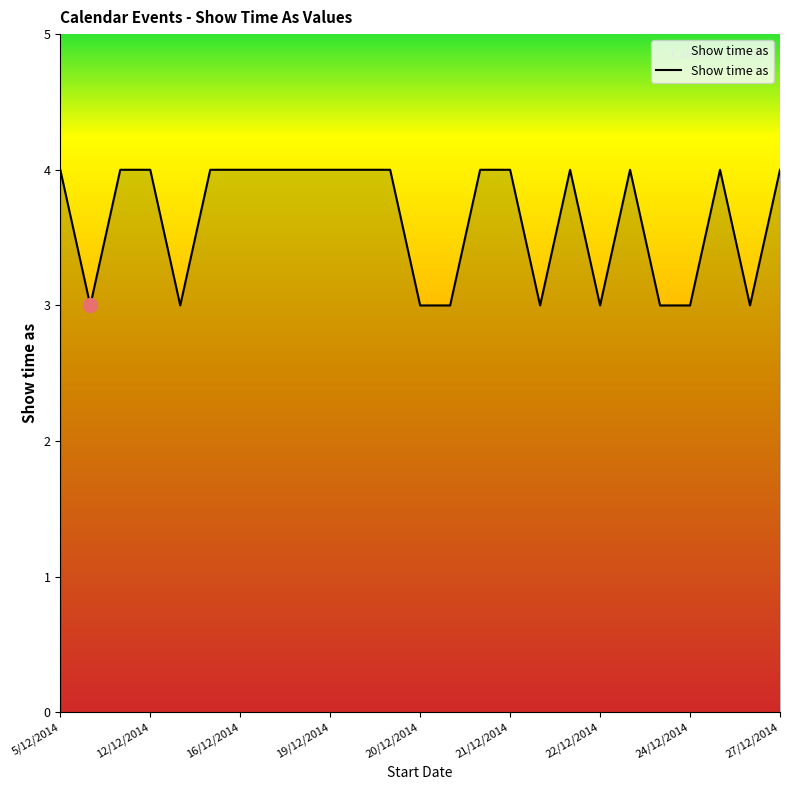

How many interior local valleys (lower than both neighbors) does the data have?

5